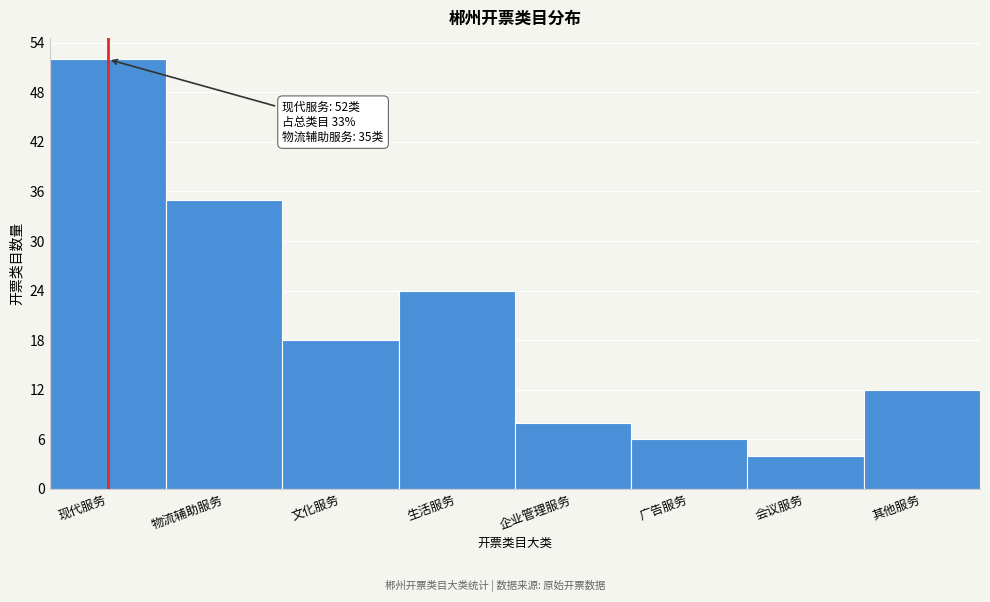

Reading left to right, extract all data points from this chart.

现代服务=52	物流辅助服务=35	文化服务=18	生活服务=24	企业管理服务=8	广告服务=6	会议服务=4	其他服务=12